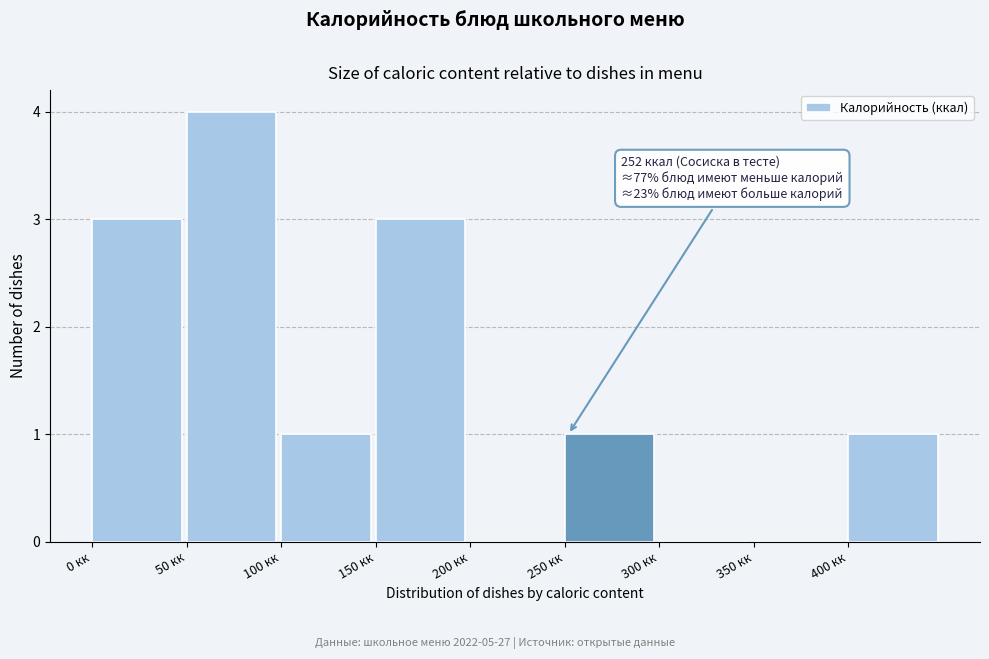

Which range on the x-axis has the tallest bar?

50 to 100